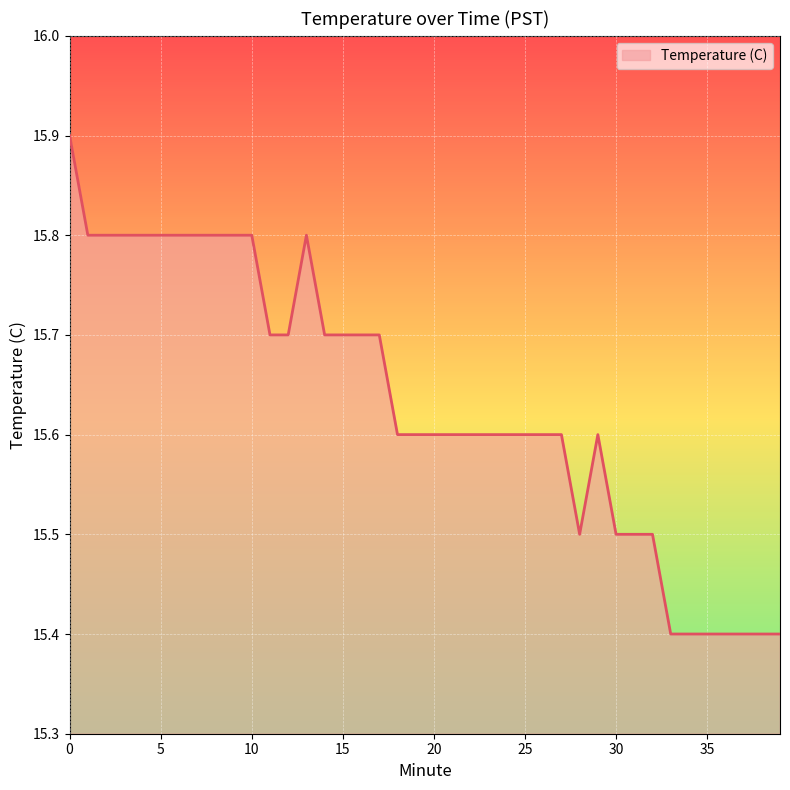

What is the minimum value shown in the chart?

15.4